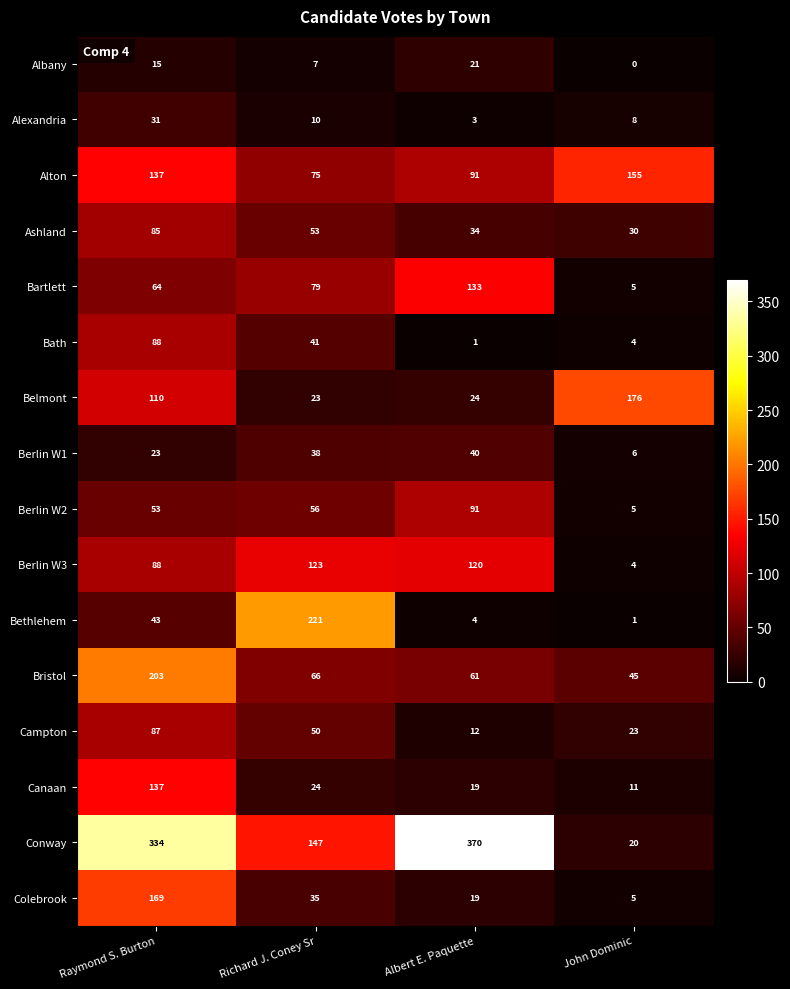

What is the maximum value shown in the chart?

370